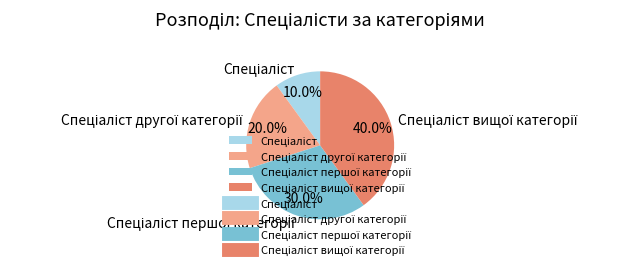

Does any single category account for the majority?

No